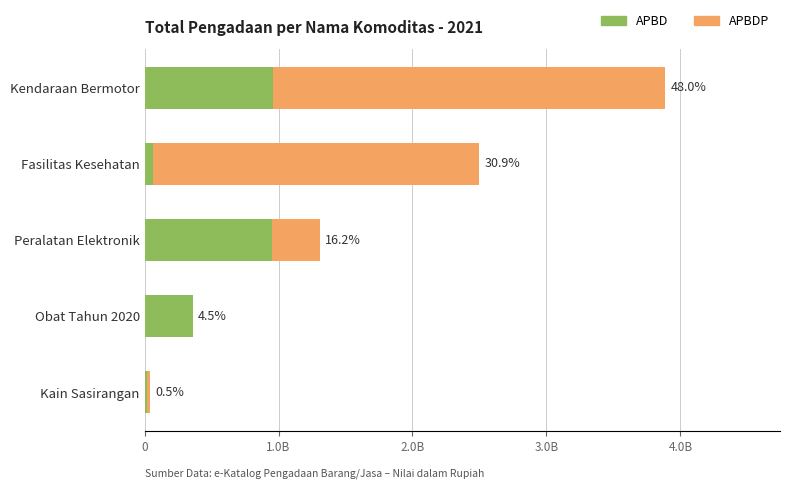

What are all the series names shown in the legend?

APBD, APBDP